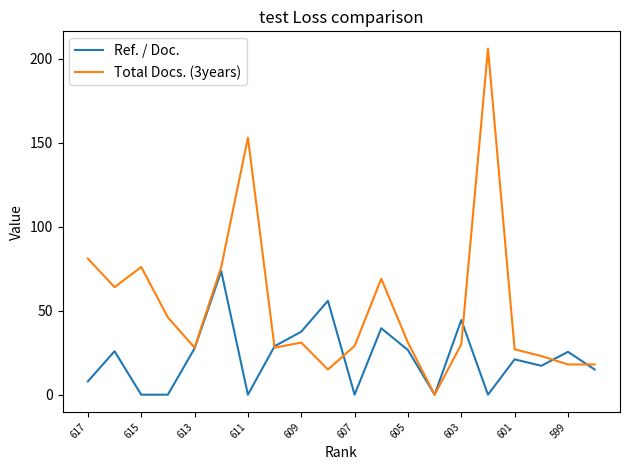

List the series in order of their overall mean, highest first.

Total Docs. (3years), Ref. / Doc.